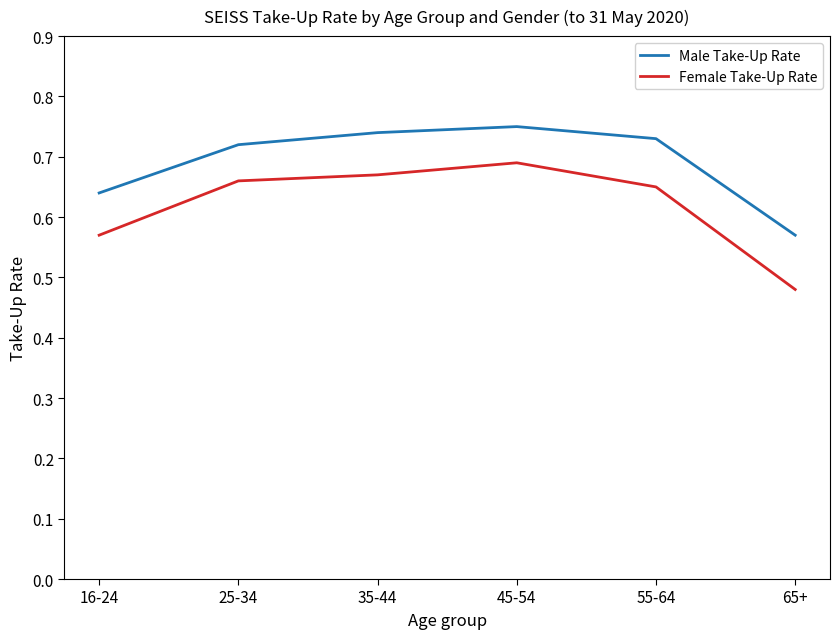

At which label is Female Take-Up Rate closest to 0?

65+